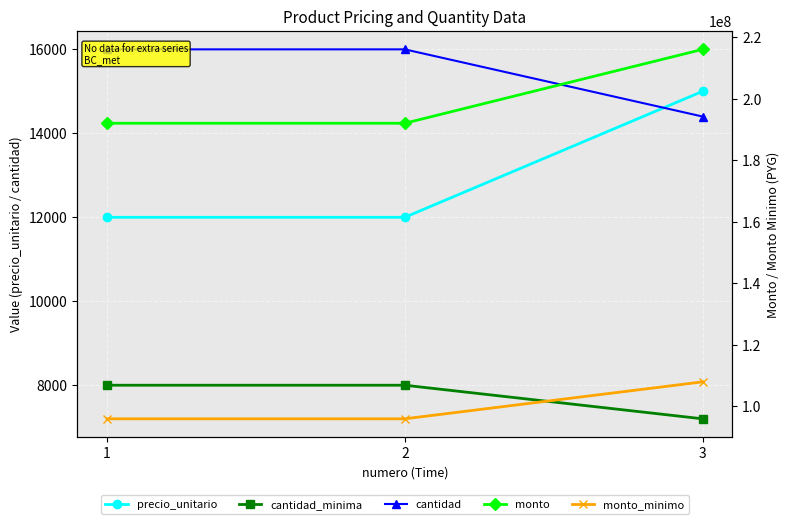

Reading right to left, what are all the values shown in this chart?

precio_unitario: 15000	12000	12000
cantidad_minima: 7200	8000	8000
cantidad: 14400	16000	16000
monto: 216000000	192000000	192000000
monto_minimo: 108000000	96000000	96000000